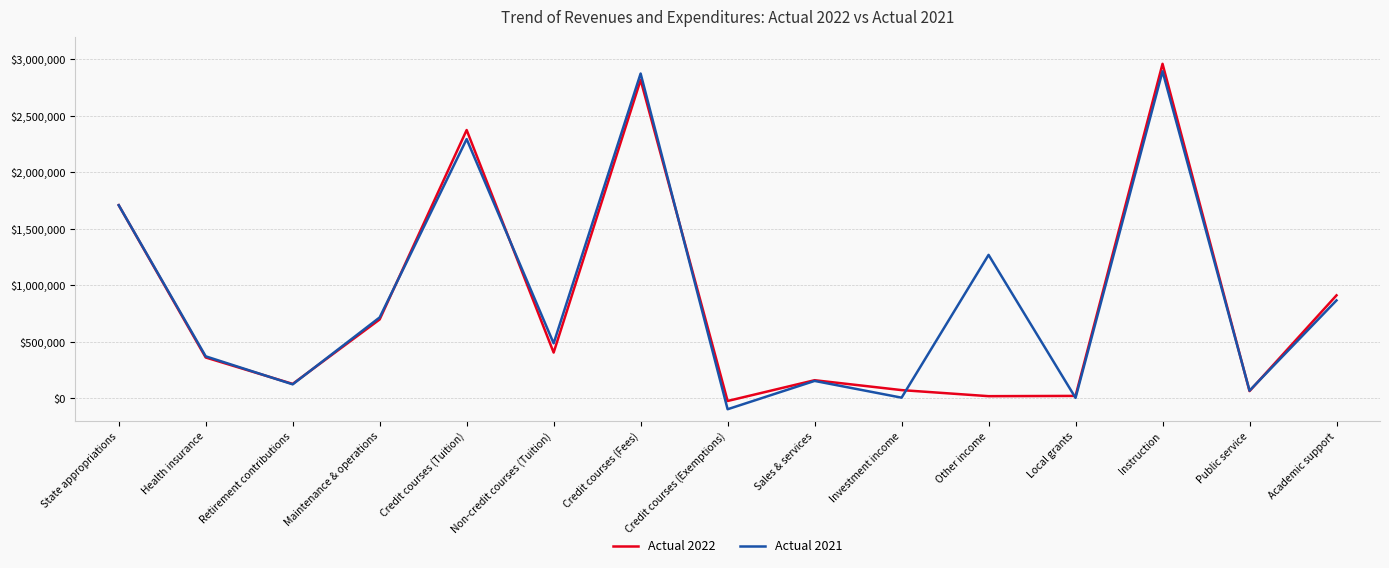

How many values in the Actual 2022 series exceed 362406?

8